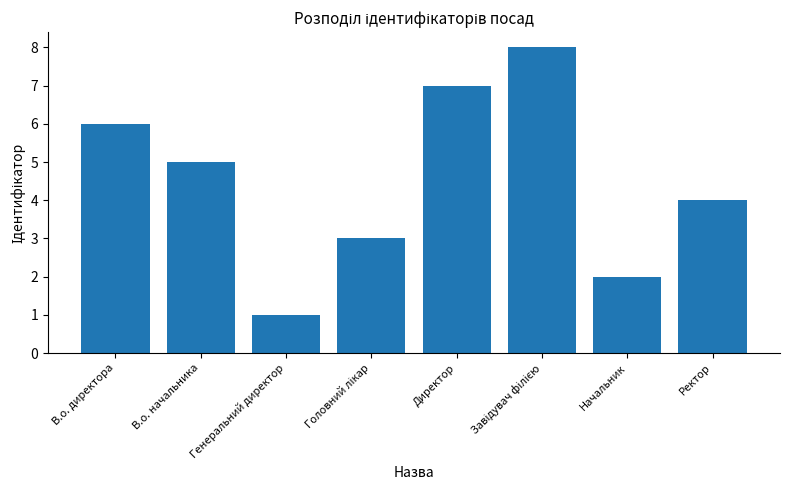

The chart shows a value of 2 at Начальник. True or false?

True